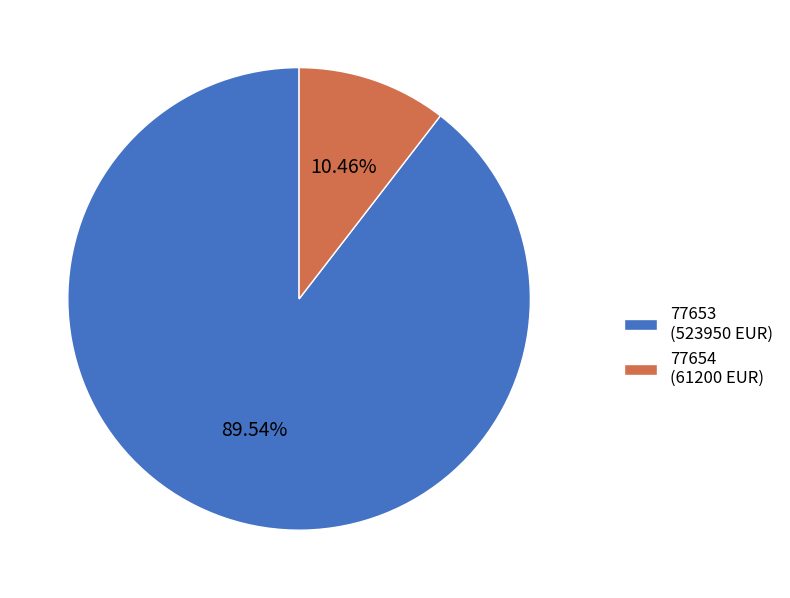

Which has a higher value, 77653 (523950 EUR) or 77654 (61200 EUR)?

77653 (523950 EUR)